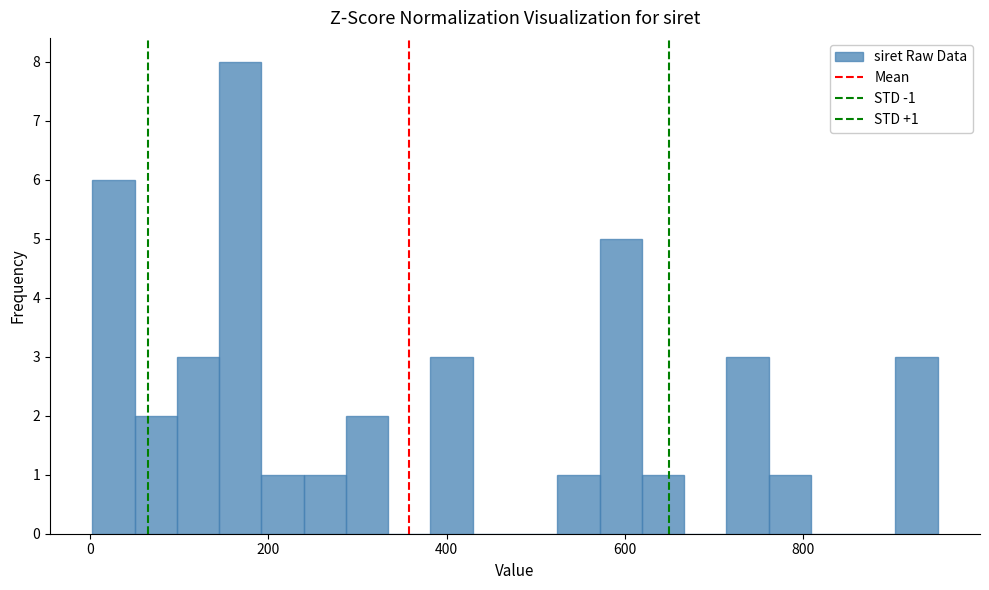

Read against the x-axis, roughly where is the centre of the tallest bar?

160